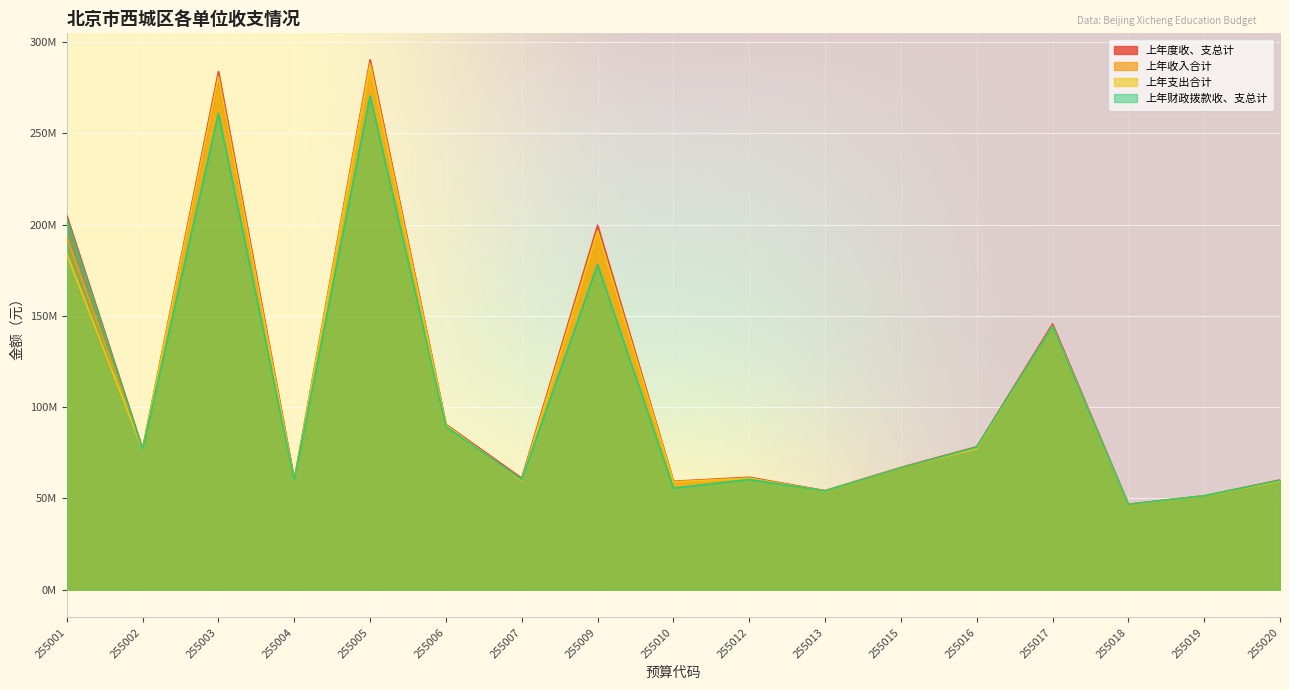

At which label is 上年财政拨款收、支总计 closest to 158563429?

255017